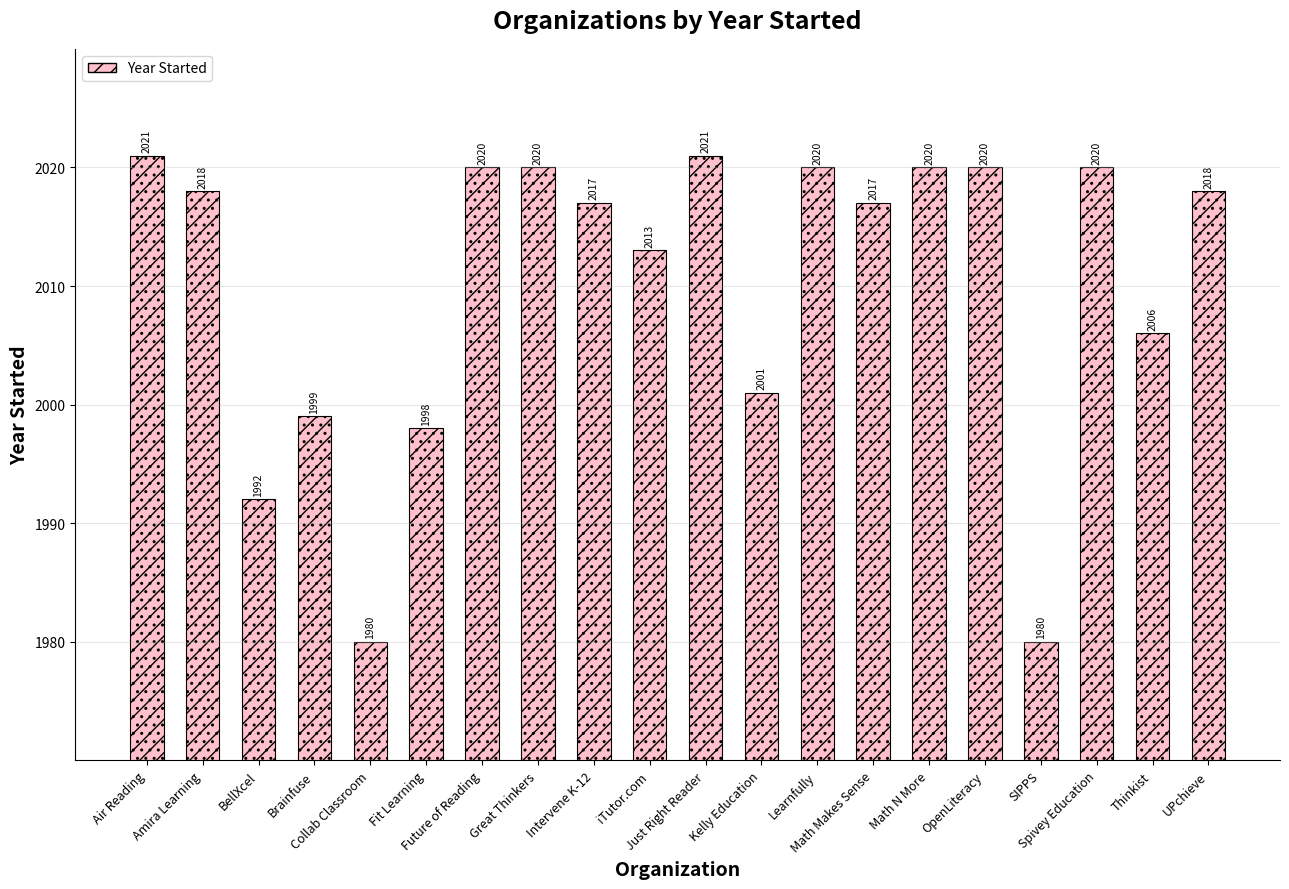

Rank the categories by value from lowest to highest.

Collab Classroom, SIPPS, BellXcel, Fit Learning, Brainfuse, Kelly Education, Thinkist, iTutor.com, Intervene K-12, Math Makes Sense, Amira Learning, UPchieve, Future of Reading, Great Thinkers, Learnfully, Math N More, OpenLiteracy, Spivey Education, Air Reading, Just Right Reader